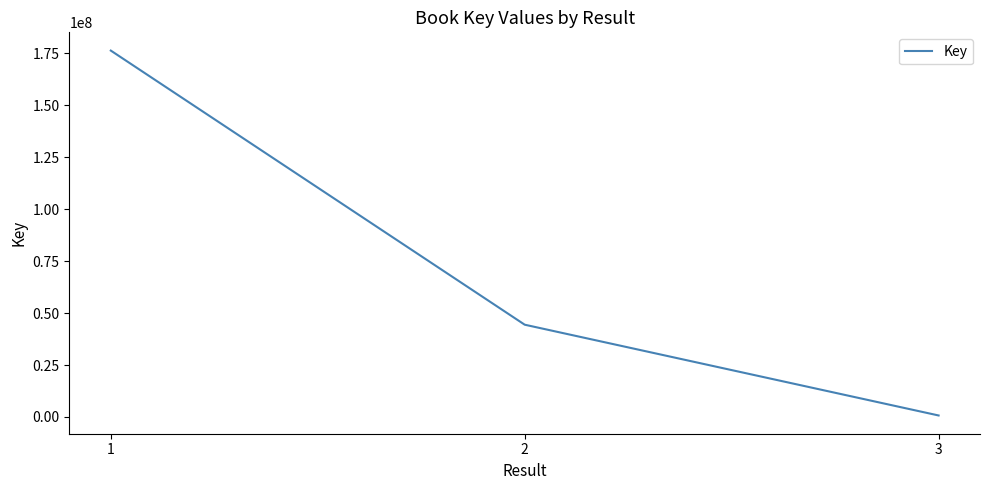

What is the average value?

73830682